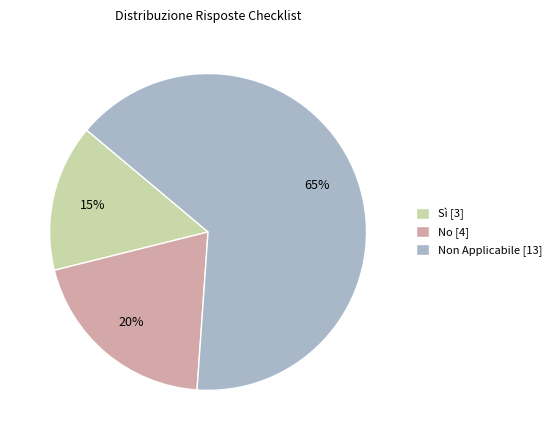

What percentage is the Non Applicabile [13] slice, to the nearest percent?

65%